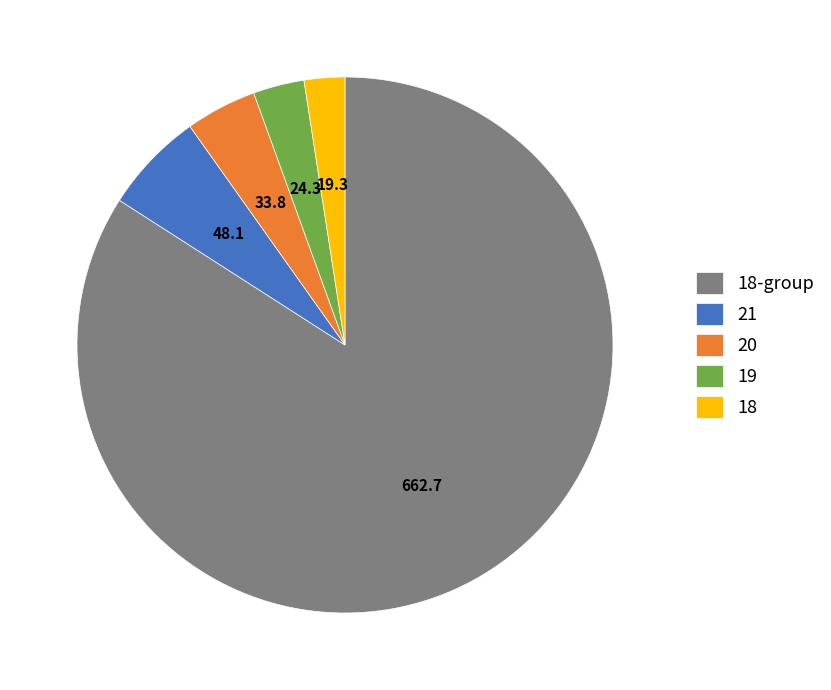

Which has a higher value, 18-group or 21?

18-group